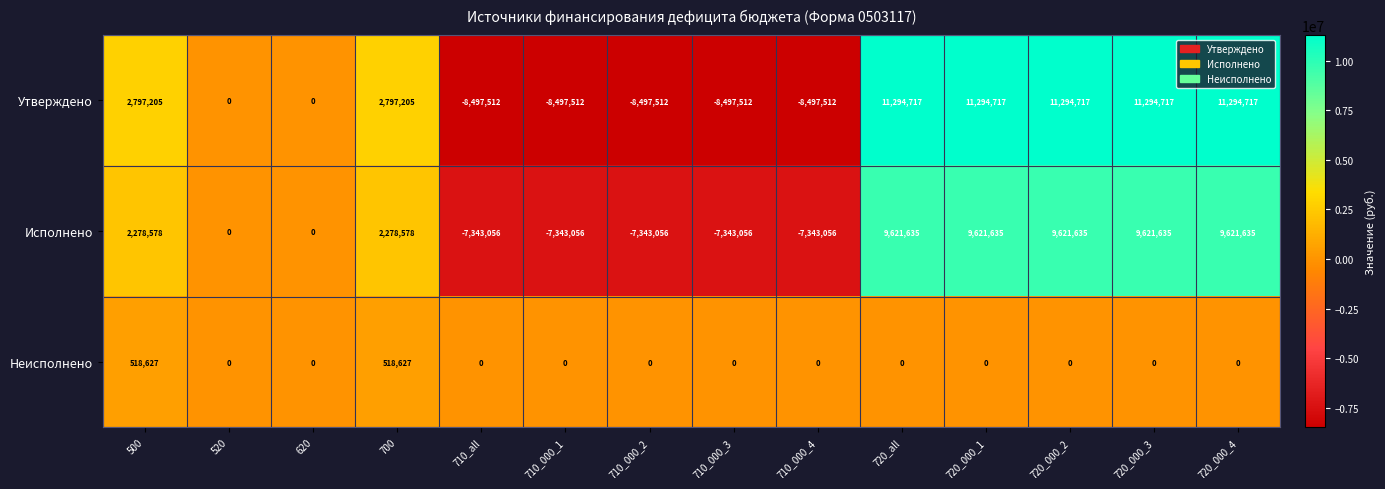

What is the difference between the Исполнено values at 620 and 710_000_2?

7343056